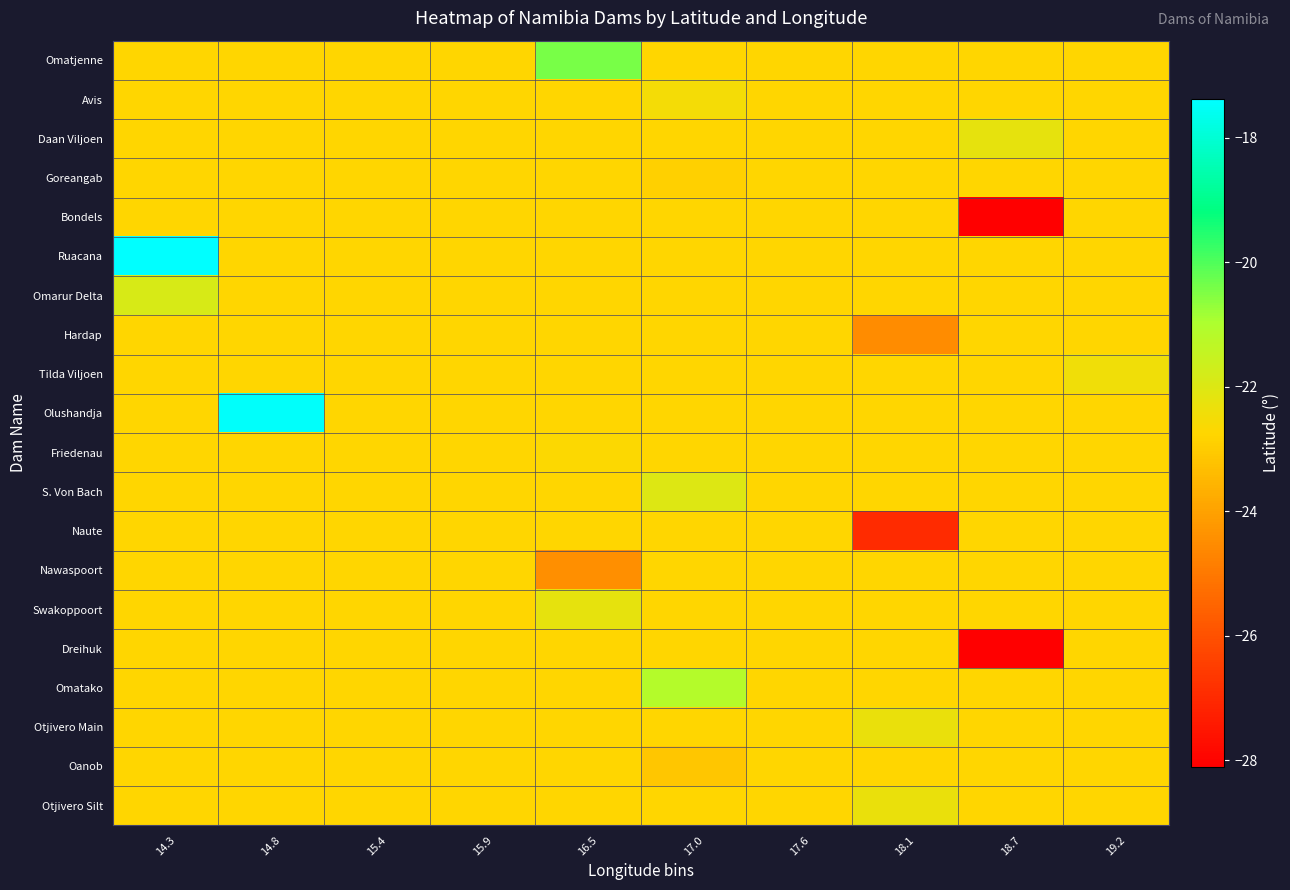

How many data points does each series have?

10